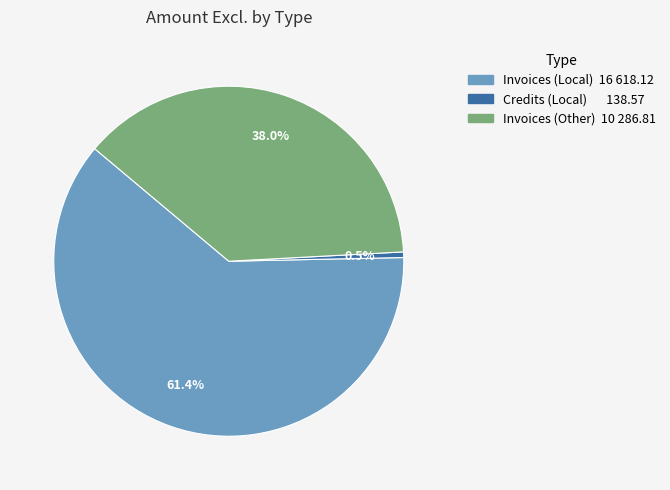

Is there a majority slice in this chart?

Yes